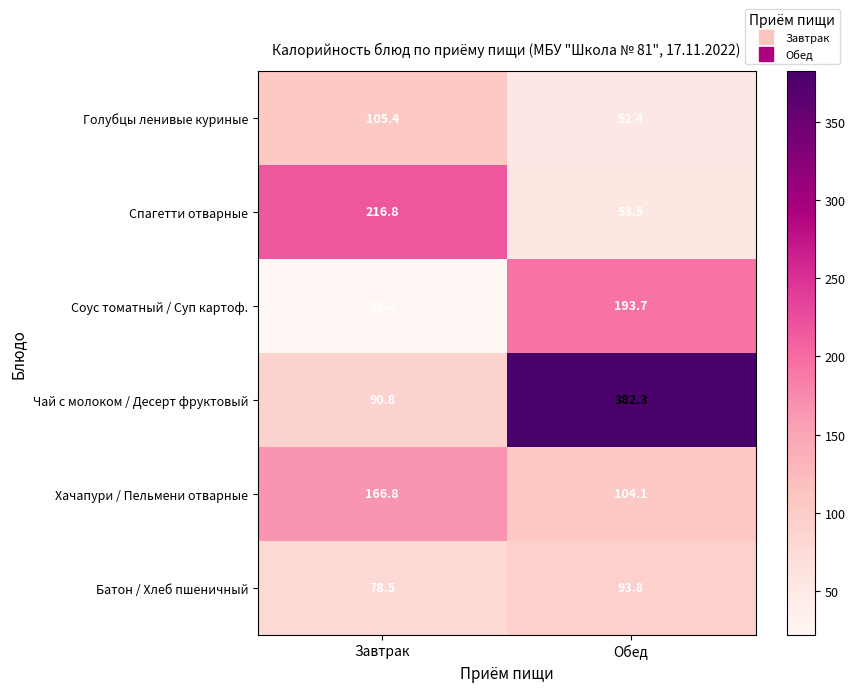

What is the sum of all Спагетти отварные values?

270.3